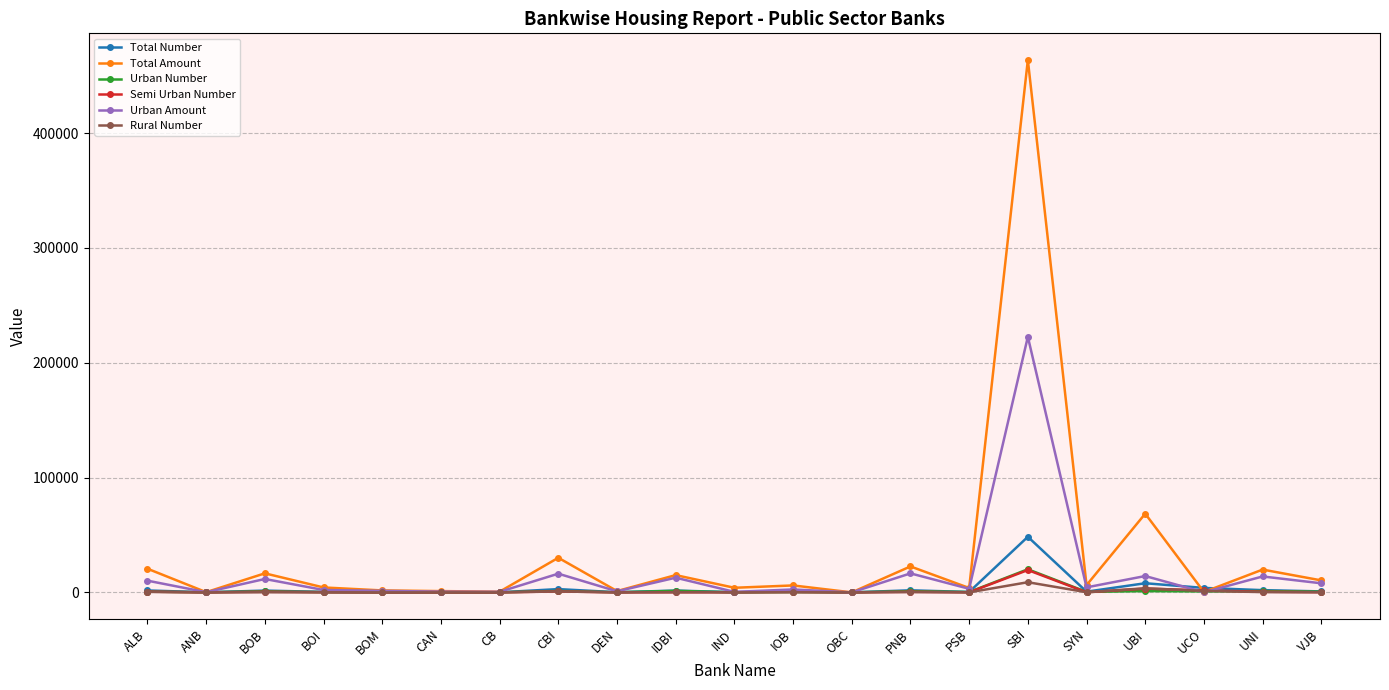

What is the greatest value displayed?

463646.6